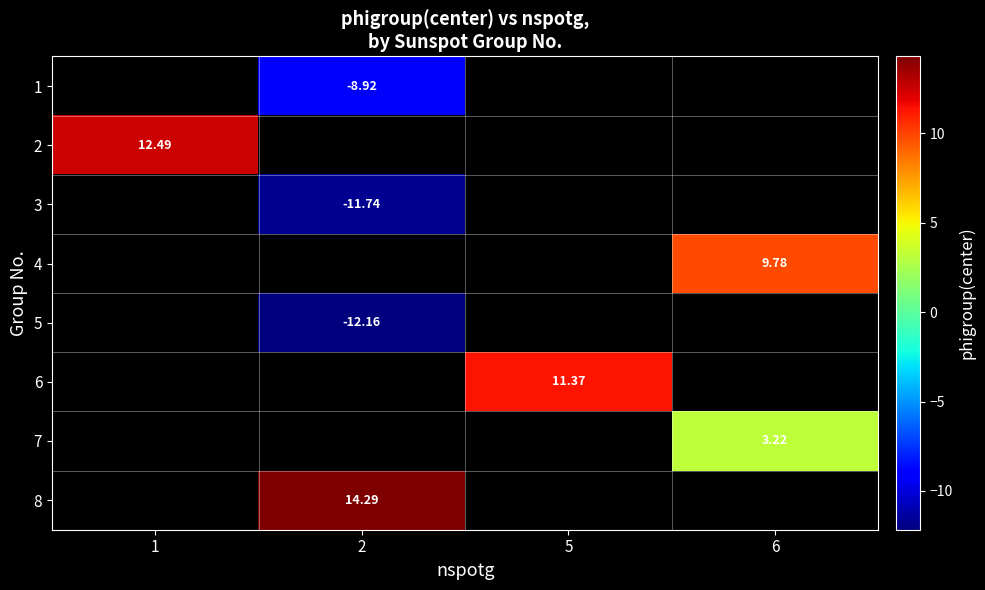

Count the number of categories in the chart.

4